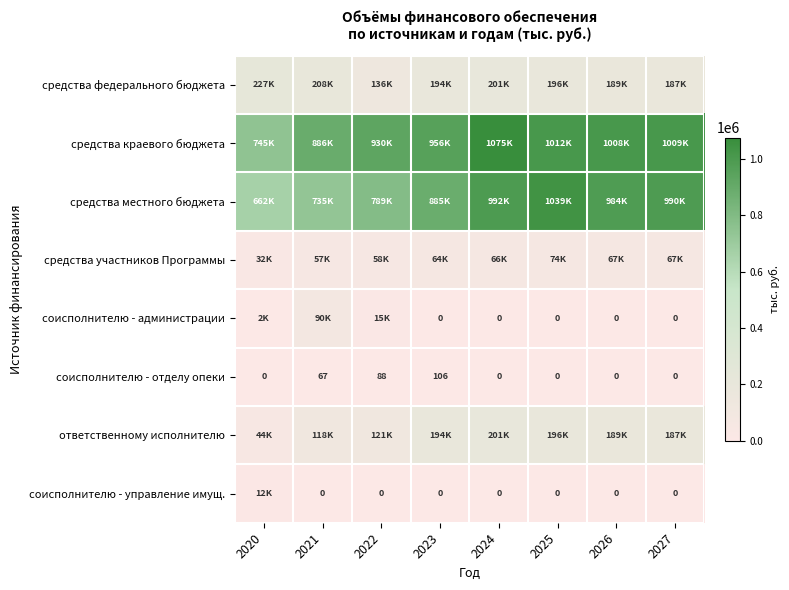

What is the difference between the maximum and minimum values in the соисполнителю - администрации series?

89610.1